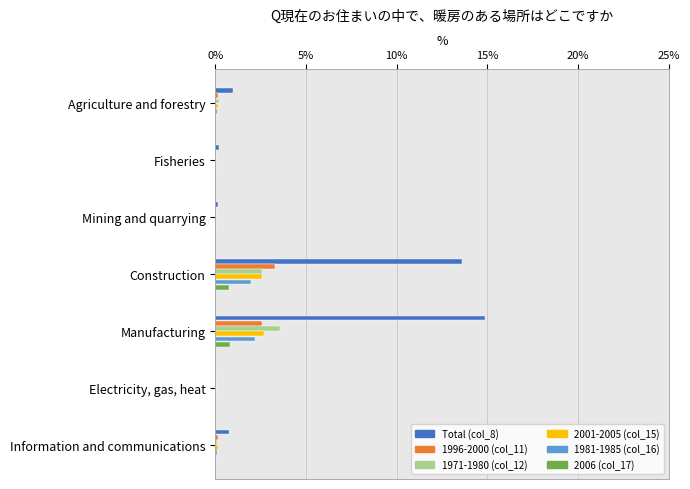

What is the sum of all 2006 (col_17) values?

1.7